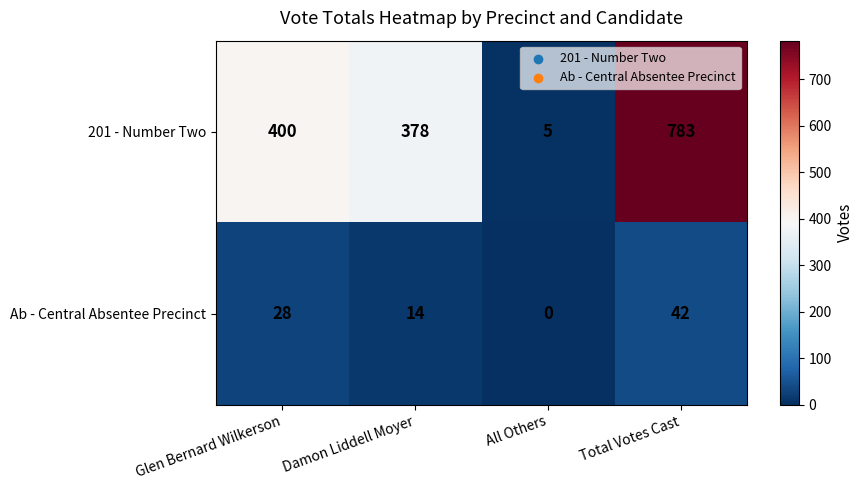

How many values in the Ab - Central Absentee Precinct series are below 28?

2